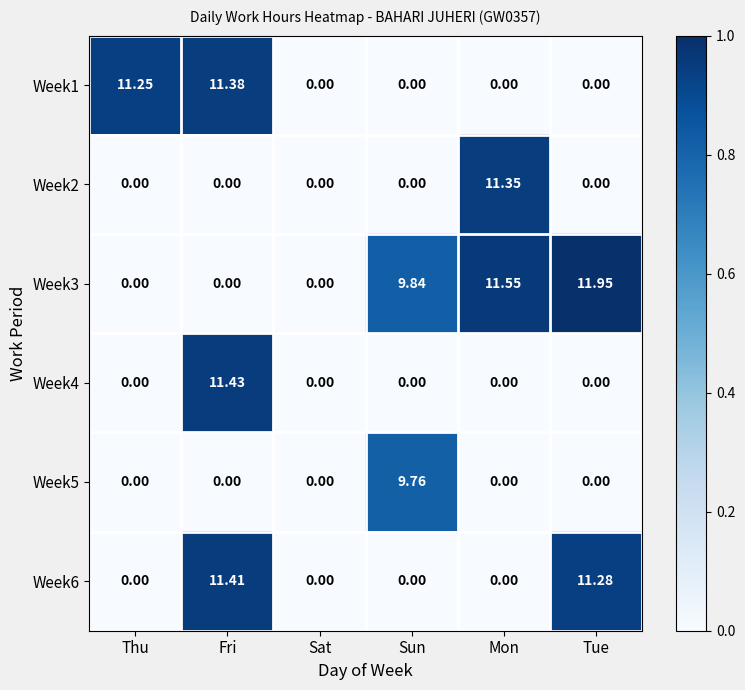

Is the value of Week1 at Sun greater than the value of Week3 at Tue?

No